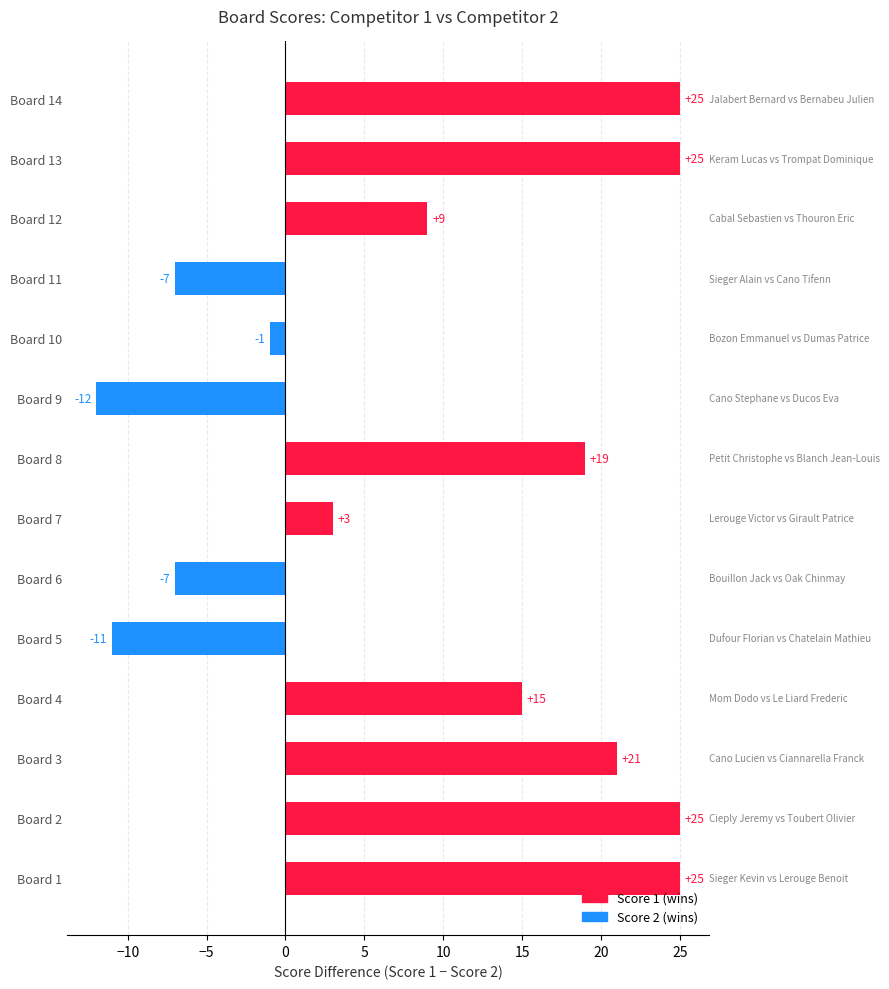

What is the difference between the second highest and second lowest values?

36